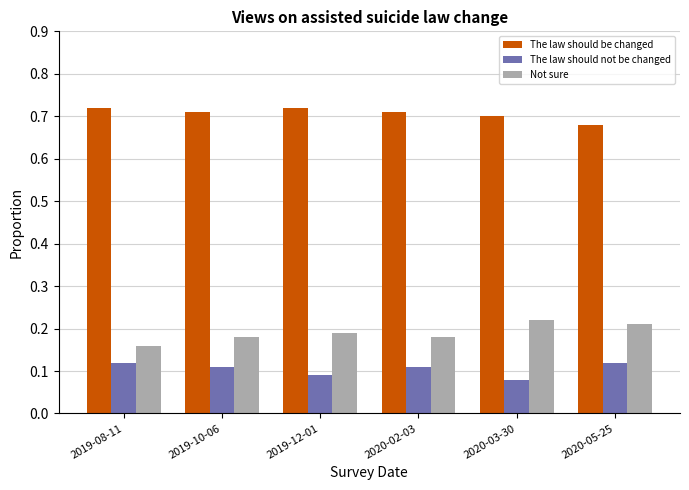

How many series are shown in this chart?

3